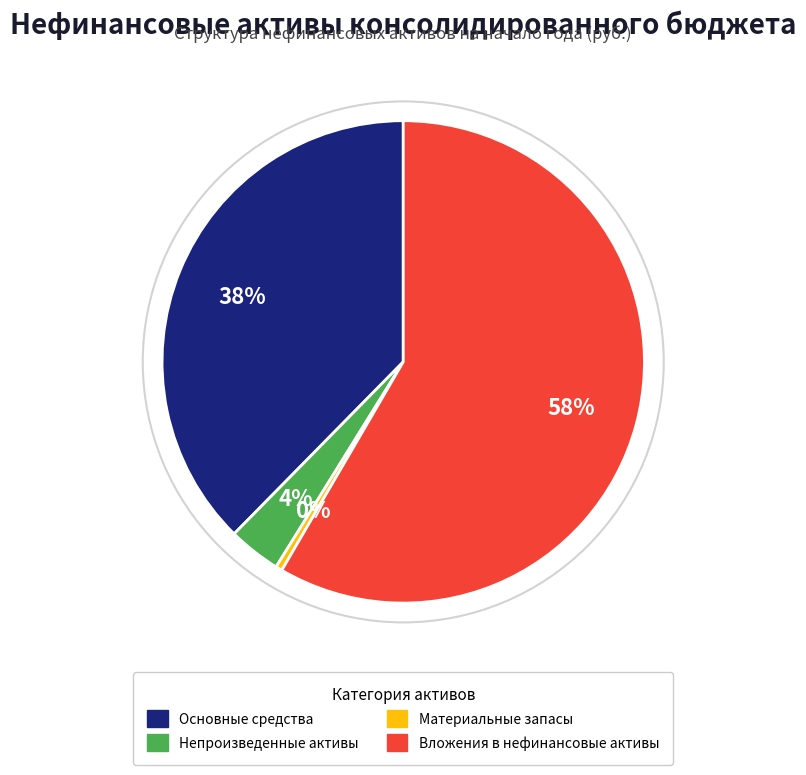

Which has a higher value, Непроизведенные активы or Основные средства?

Основные средства